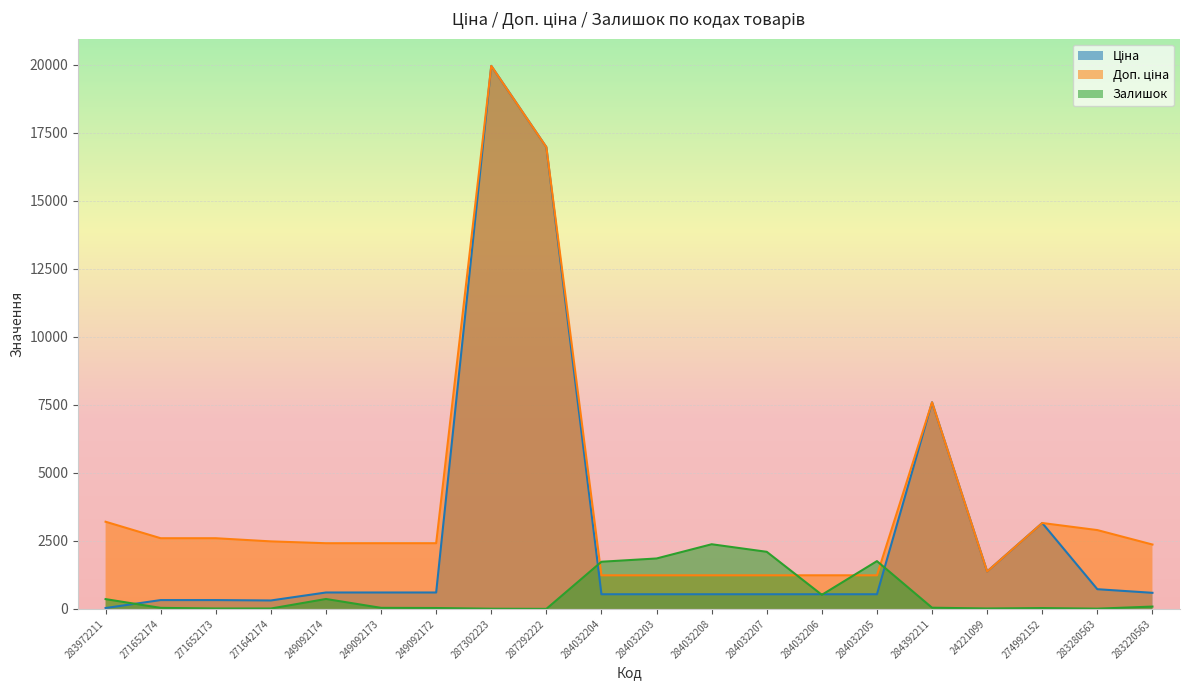

Between 271642174 and 284032203, which series saw the biggest shift?

Залишок